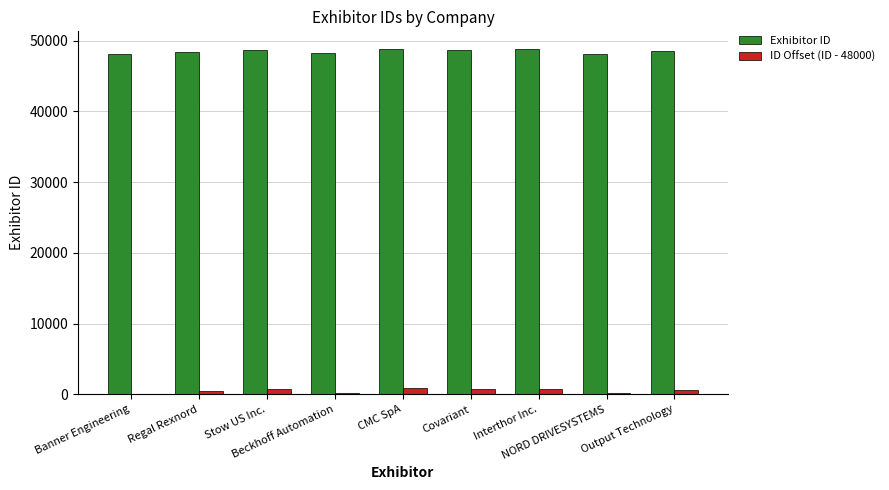

What is the sum of the ID Offset (ID - 48000) values at Interthor Inc. and CMC SpA?

1645